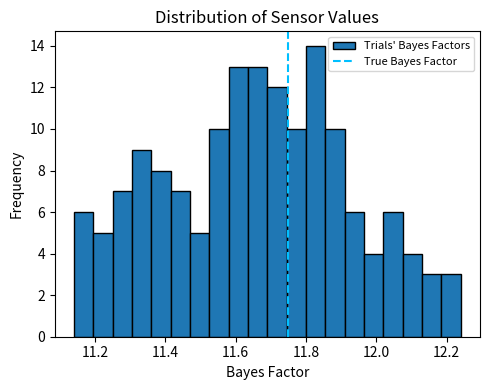

Read against the x-axis, roughly where is the centre of the tallest bar?

11.82